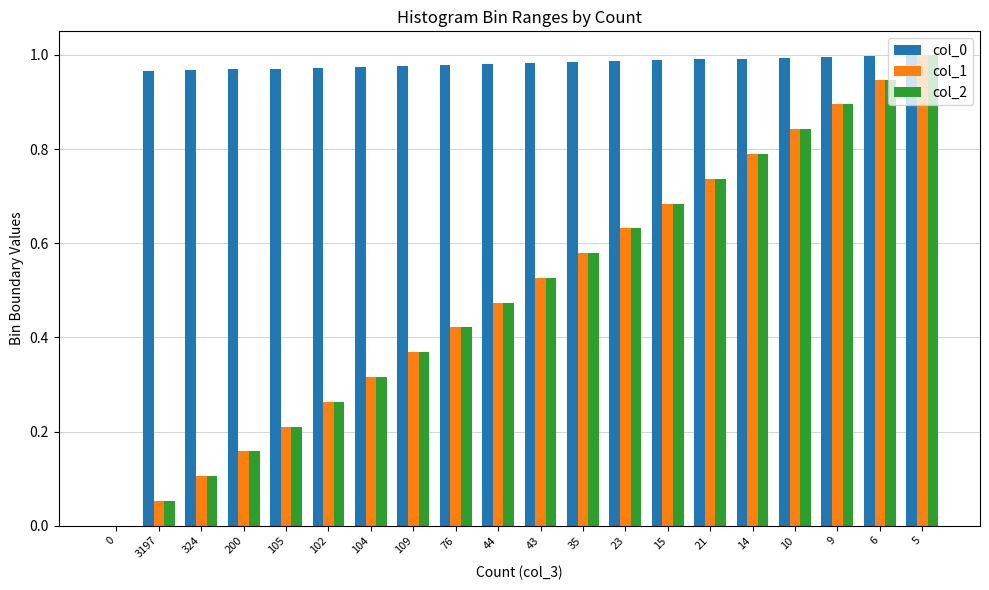

The value of col_0 at 9 is 0.4. True or false?

False